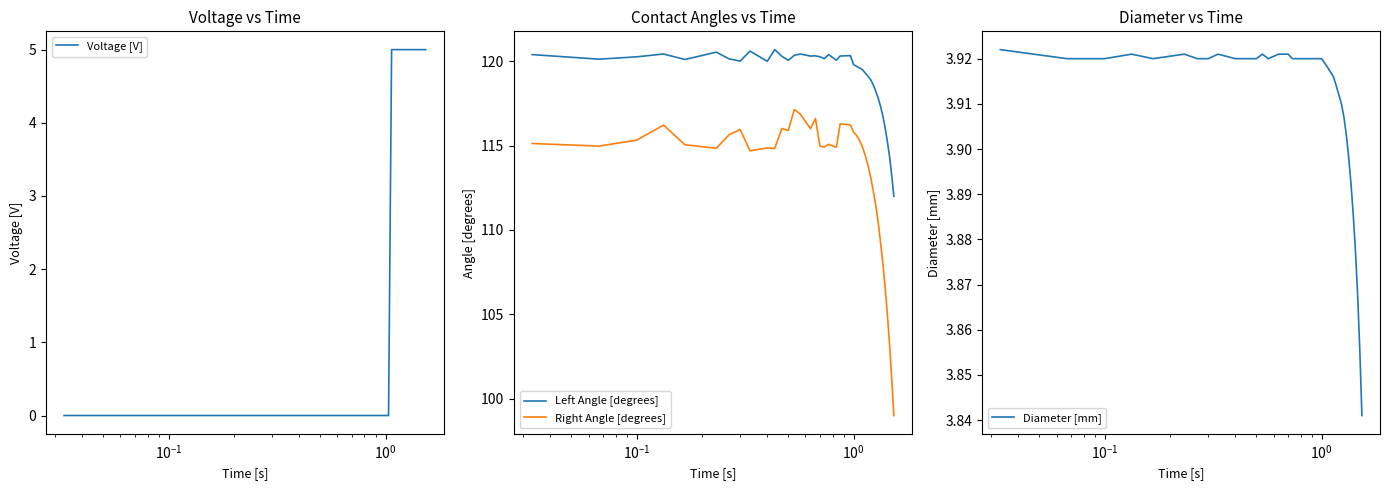

True or false: Left Angle [degrees] and Right Angle [degrees] intersect in this chart.

False